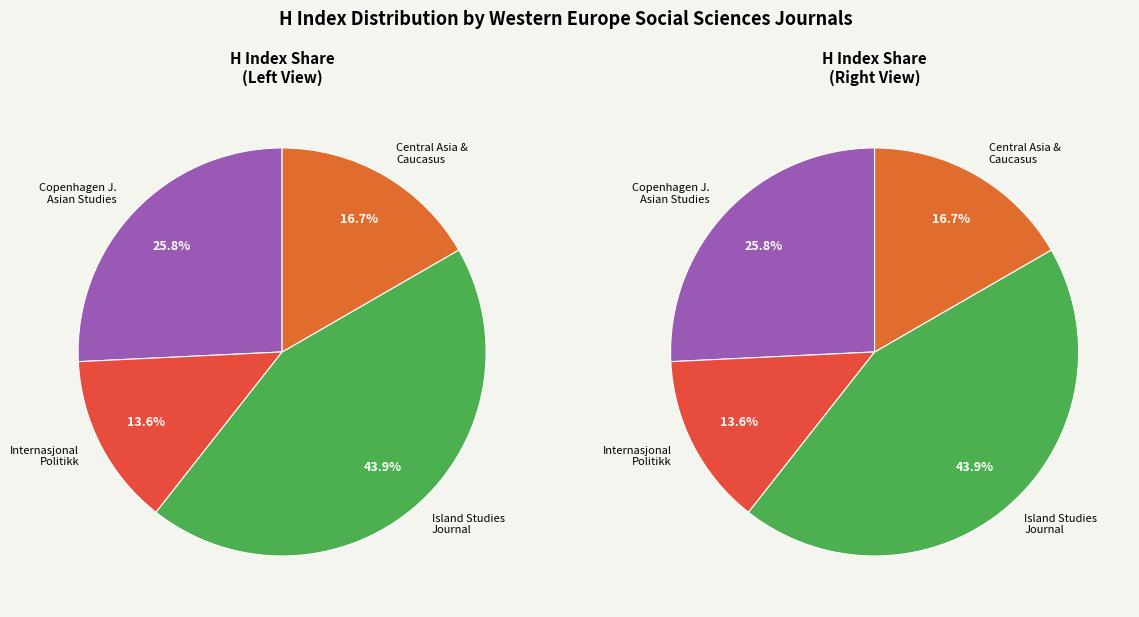

Is Internasjonal Politikk the majority of the pie?

No